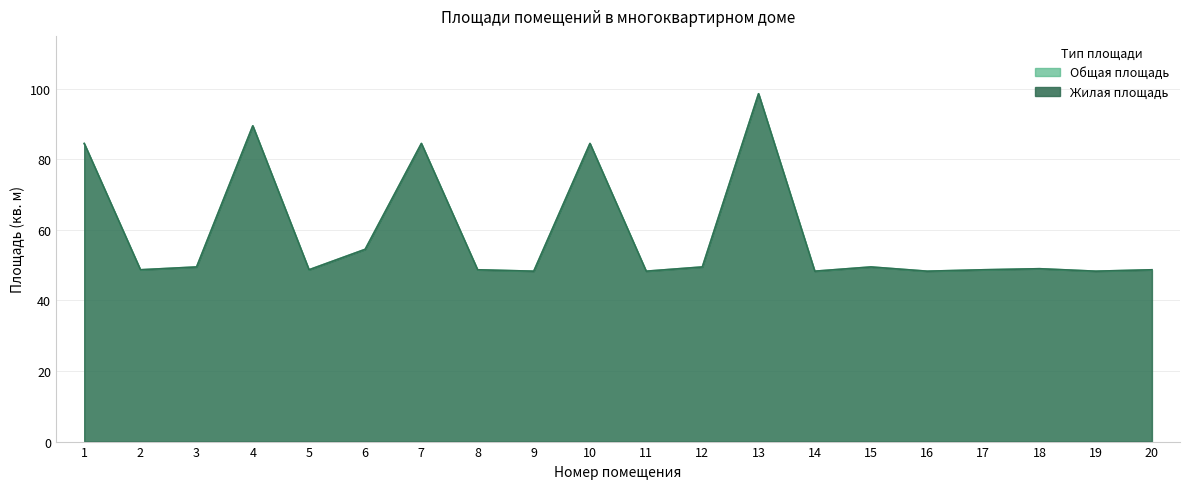

Where is the first local minimum for Общая площадь?

2